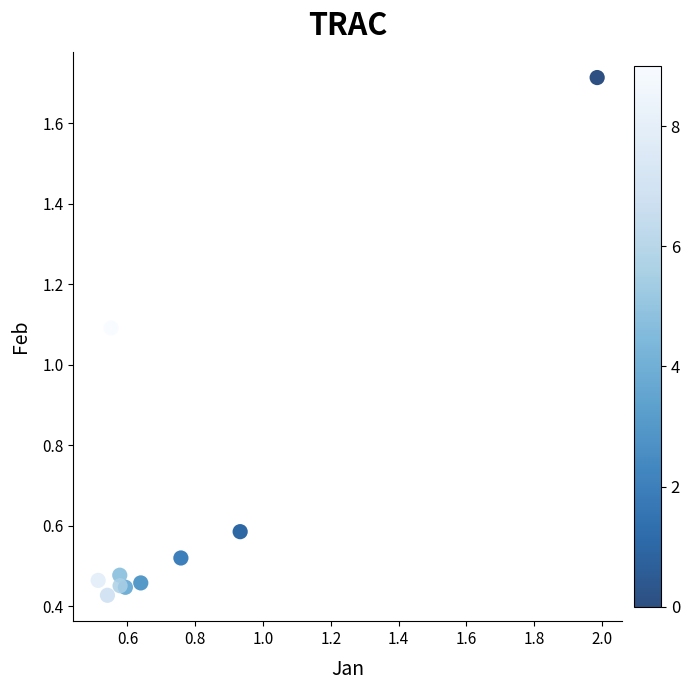

What Y value in the scatter plot is closest to 1?

1.1